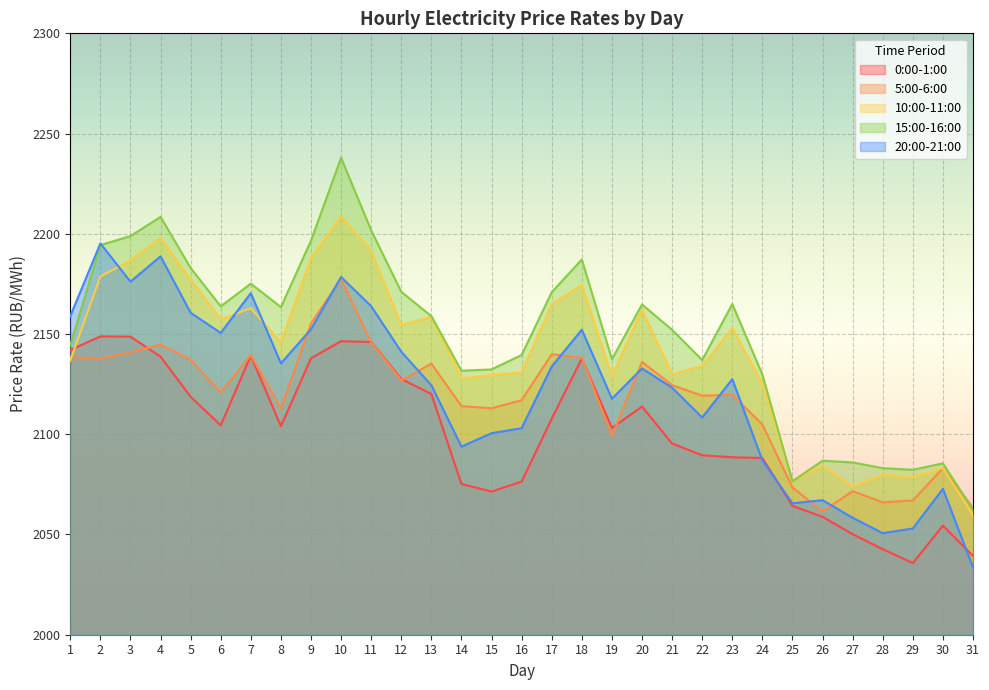

Which series has the widest spread of values?

15:00-16:00